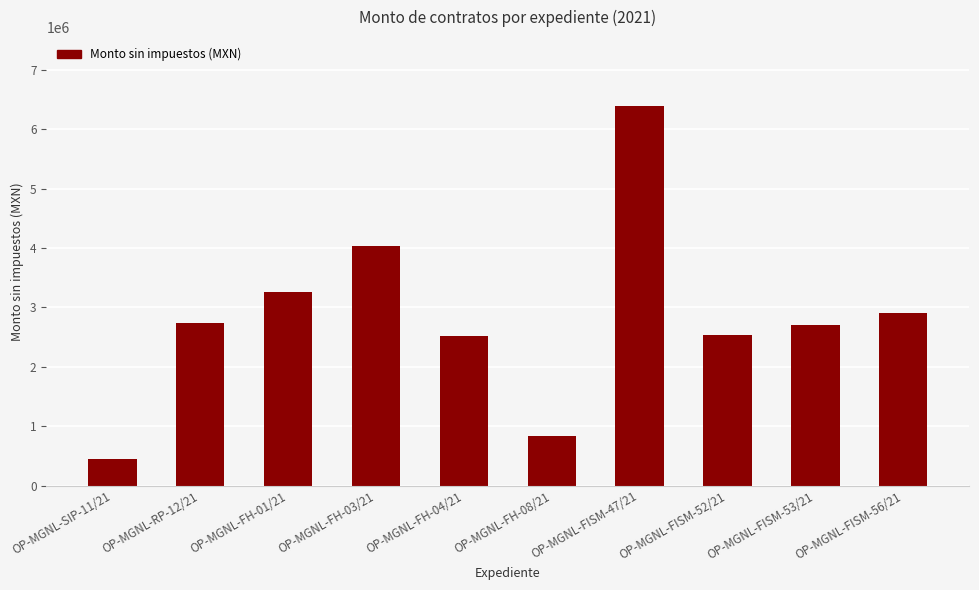

The value at OP-MGNL-FISM-52/21 is 4122249.9. True or false?

False